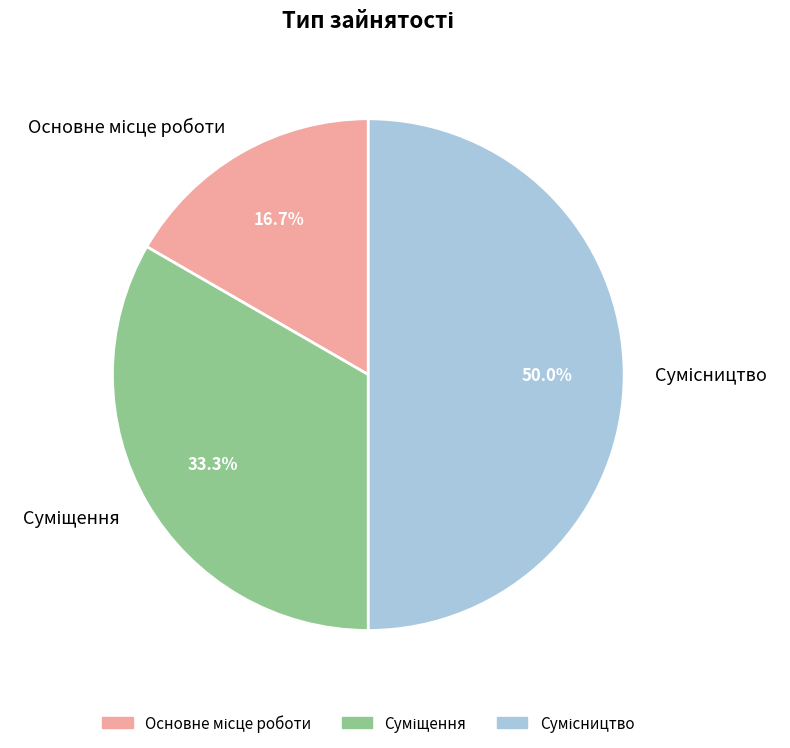

What is the largest slice in the pie chart?

Сумісництво